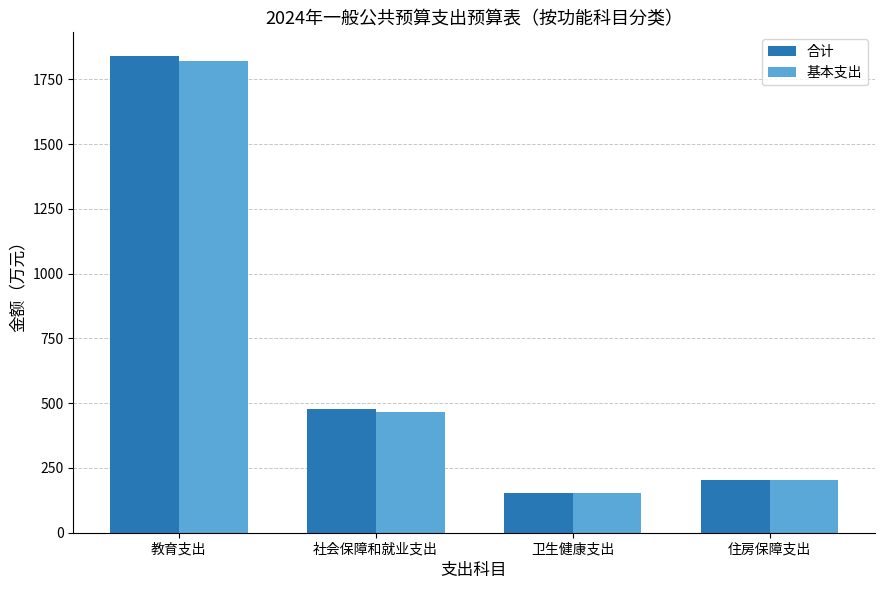

Rank the categories by 基本支出 value from lowest to highest.

卫生健康支出, 住房保障支出, 社会保障和就业支出, 教育支出